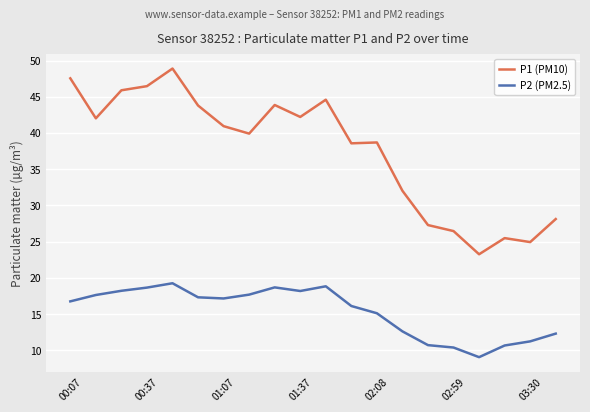

True or false: P1 (PM10) and P2 (PM2.5) intersect in this chart.

False